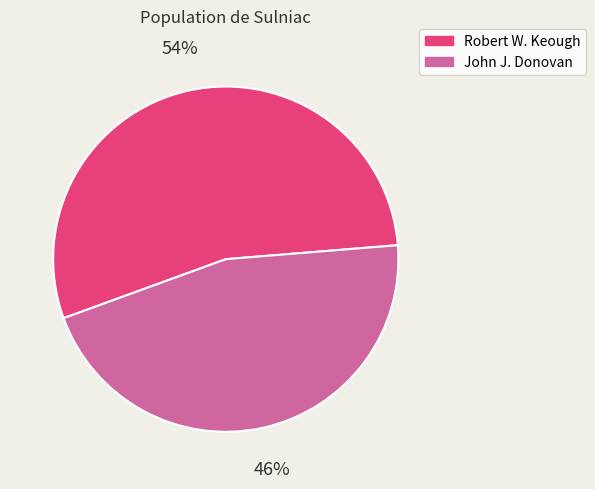

To the nearest percent, what is the combined percentage of John J. Donovan and Robert W. Keough?

100%